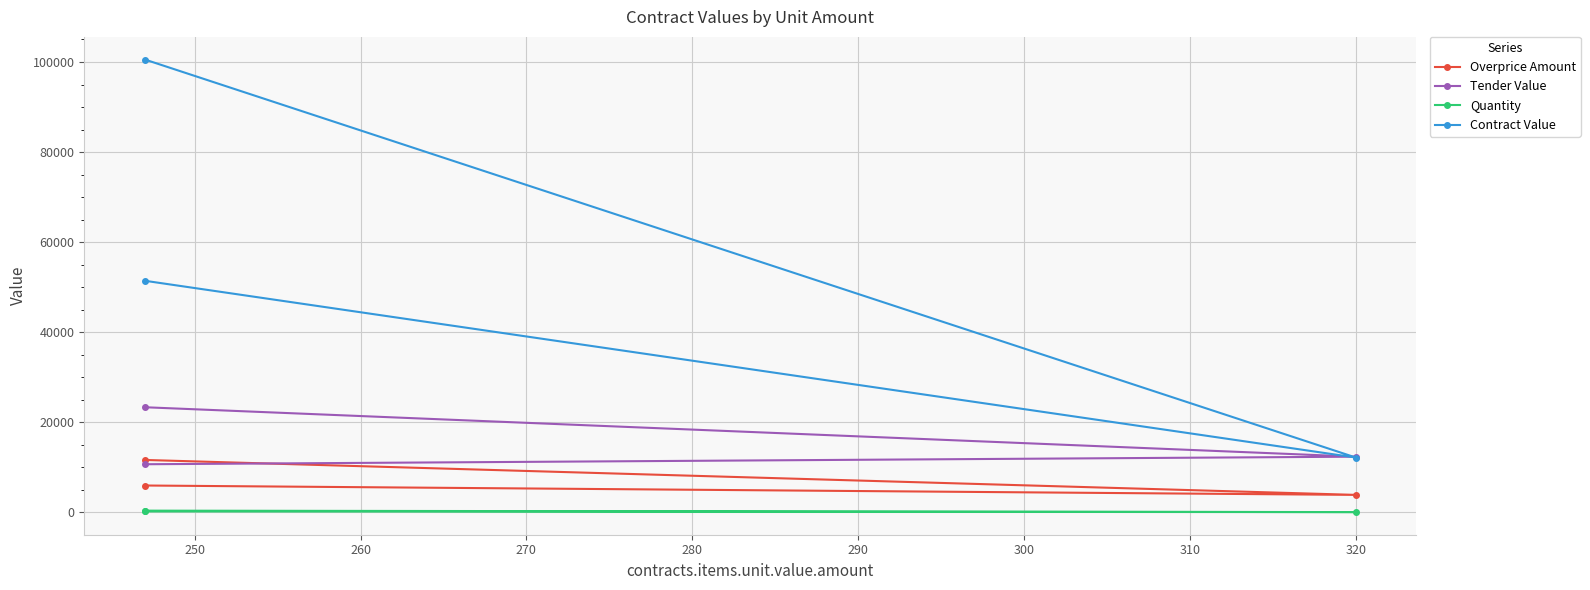

How many values in the Quantity series are below 181?

1